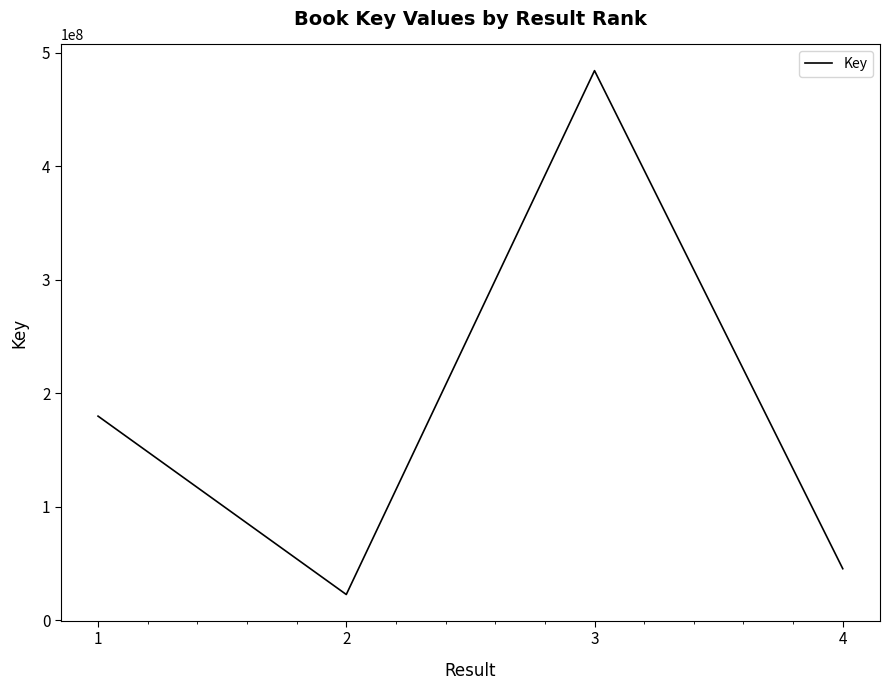

Rank the categories by value from highest to lowest.

3, 1, 4, 2